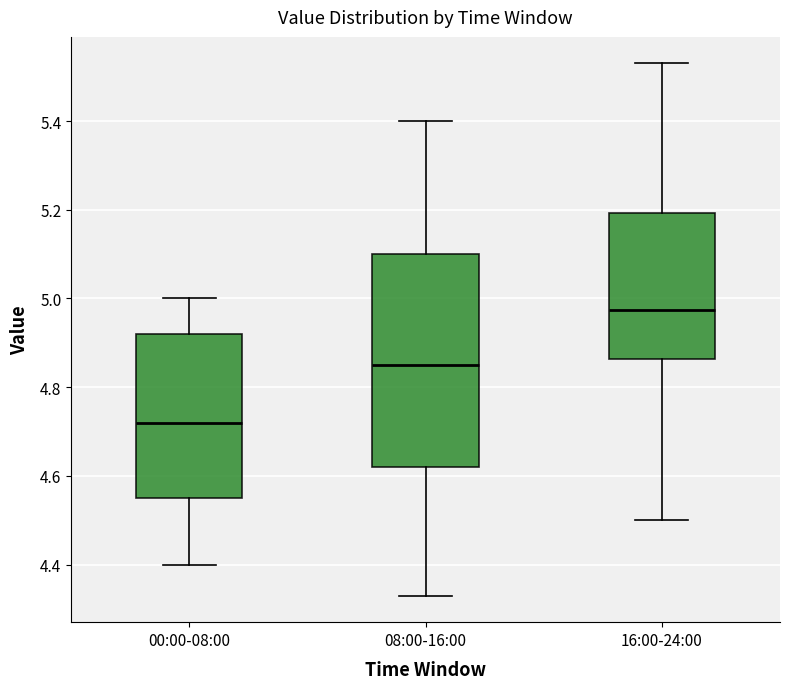

Reading left to right, read every box against the y-axis: the position of its median line, the range the box covers, and the ends of its whiskers. The values are not printed on the chart, so give them approximately, as read against the axis.

00:00-08:00: median 4.72, box 4.56 to 4.92, whiskers 4.40 to 5.00
08:00-16:00: median 4.86, box 4.62 to 5.10, whiskers 4.34 to 5.40
16:00-24:00: median 4.98, box 4.86 to 5.20, whiskers 4.50 to 5.54